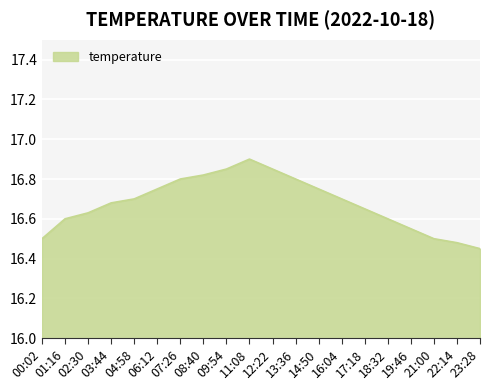

Between 16:04 and 14:50, which is larger?

14:50